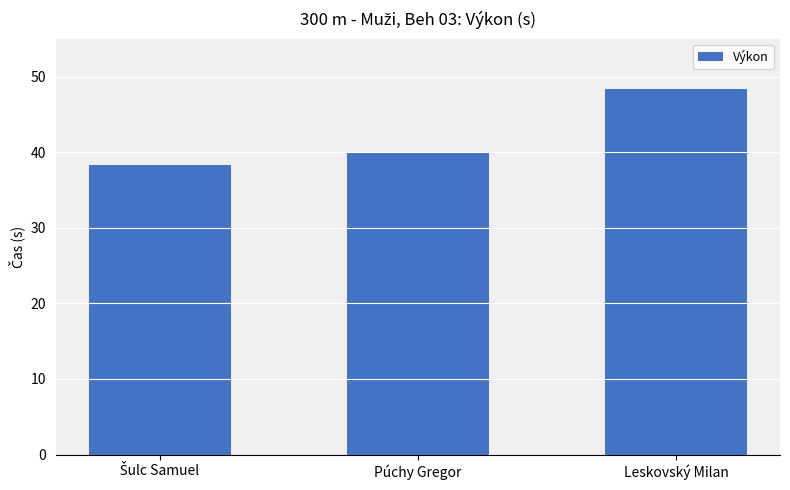

The chart shows a value of 40.0 at Púchy Gregor. True or false?

True